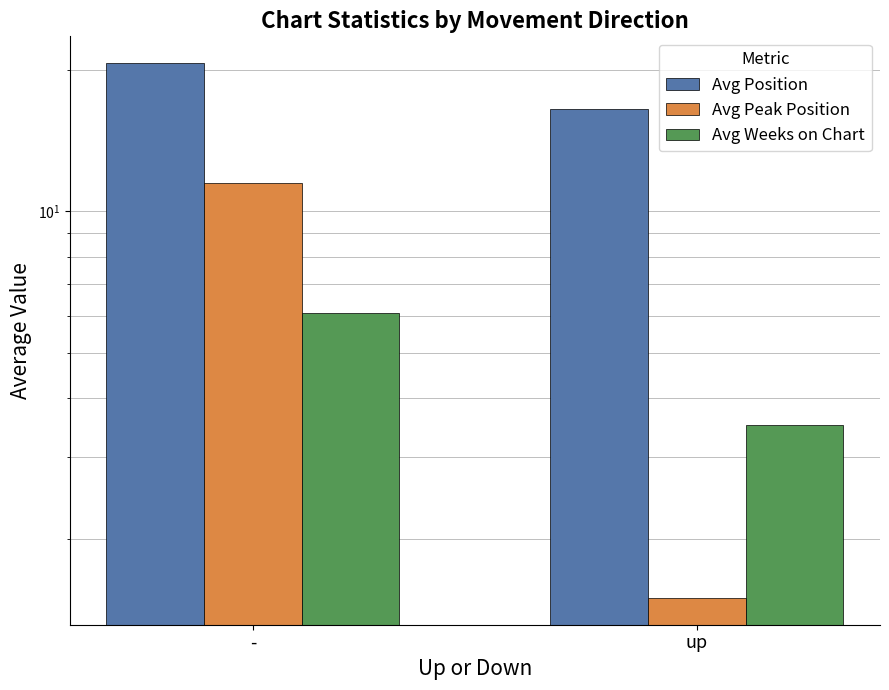

True or false: Avg Weeks on Chart has a value of 2.2 at up.

False